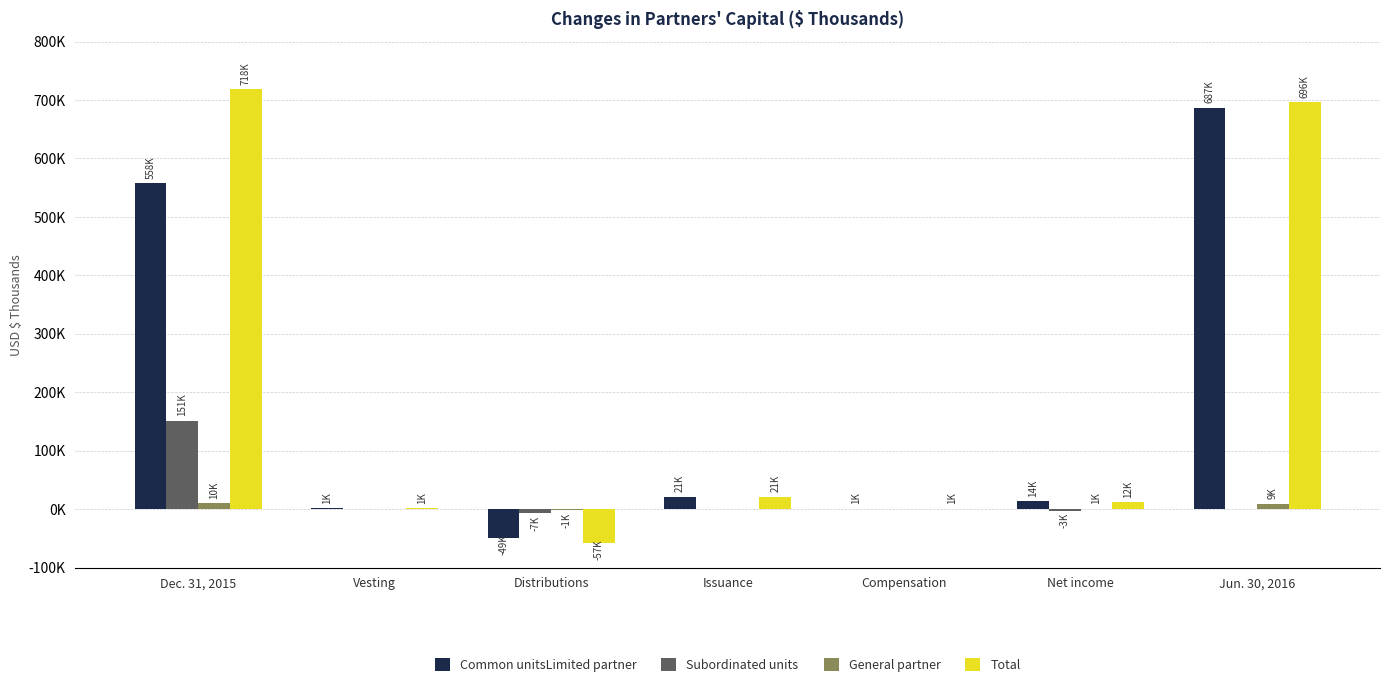

What position from the right is Dec. 31, 2015?

7